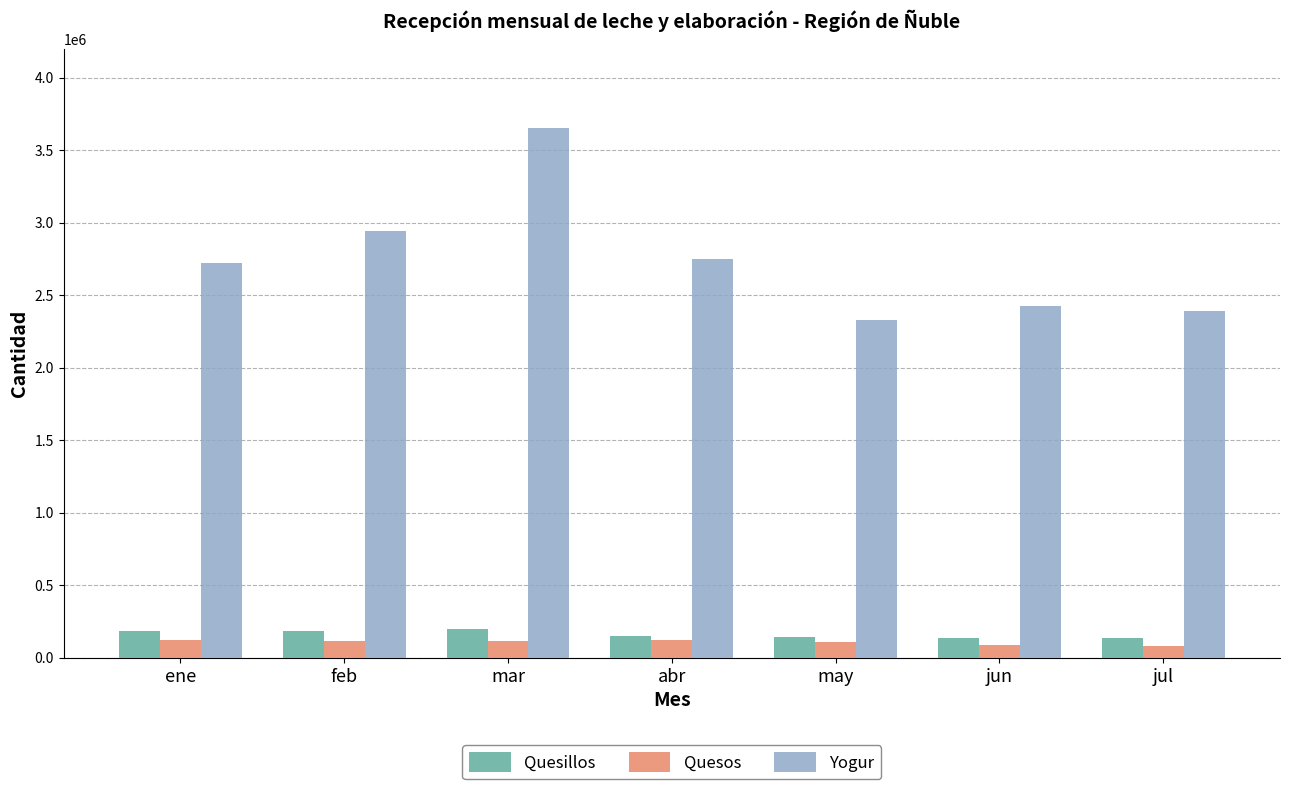

What is the maximum value shown in the chart?

3648697